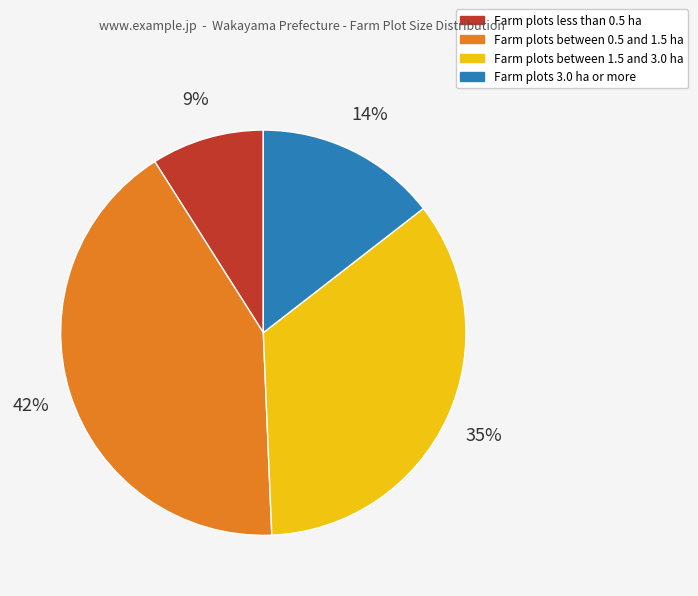

Combined, do Farm plots between 1.5 and 3.0 ha and Farm plots between 0.5 and 1.5 ha account for over 50%?

Yes